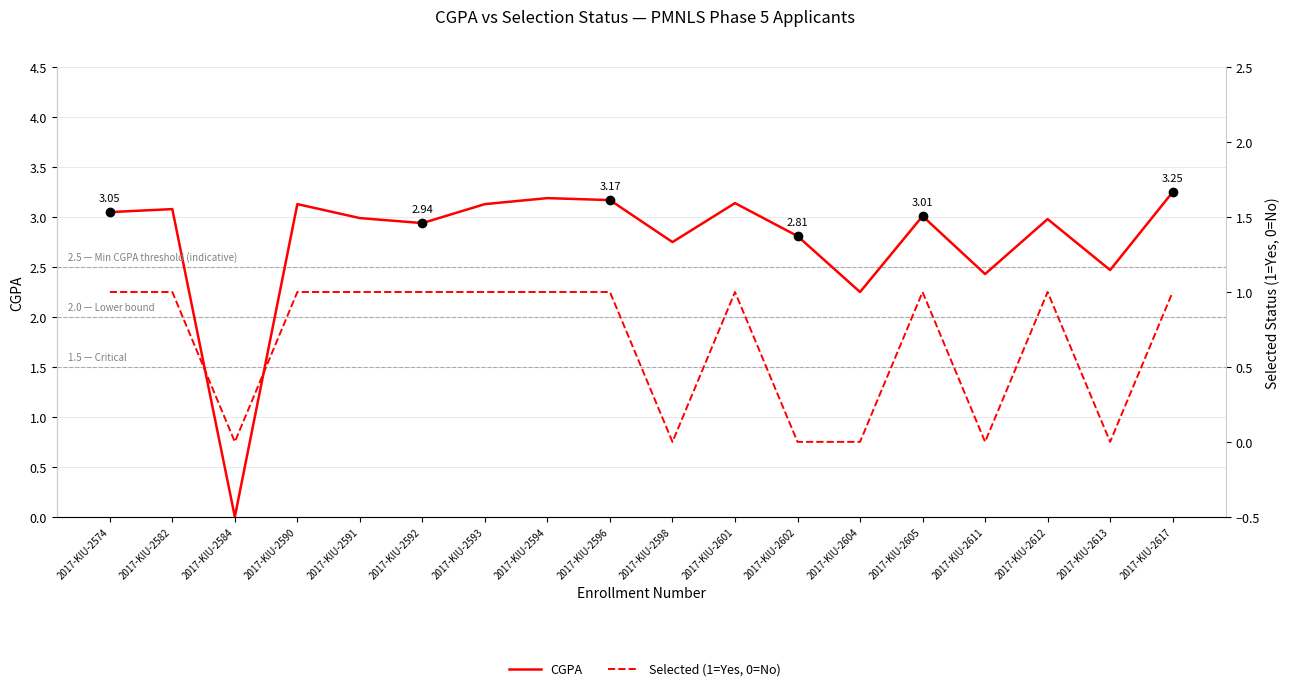

What is the difference between the highest and lowest values at 2017-KIU-2601?

2.1